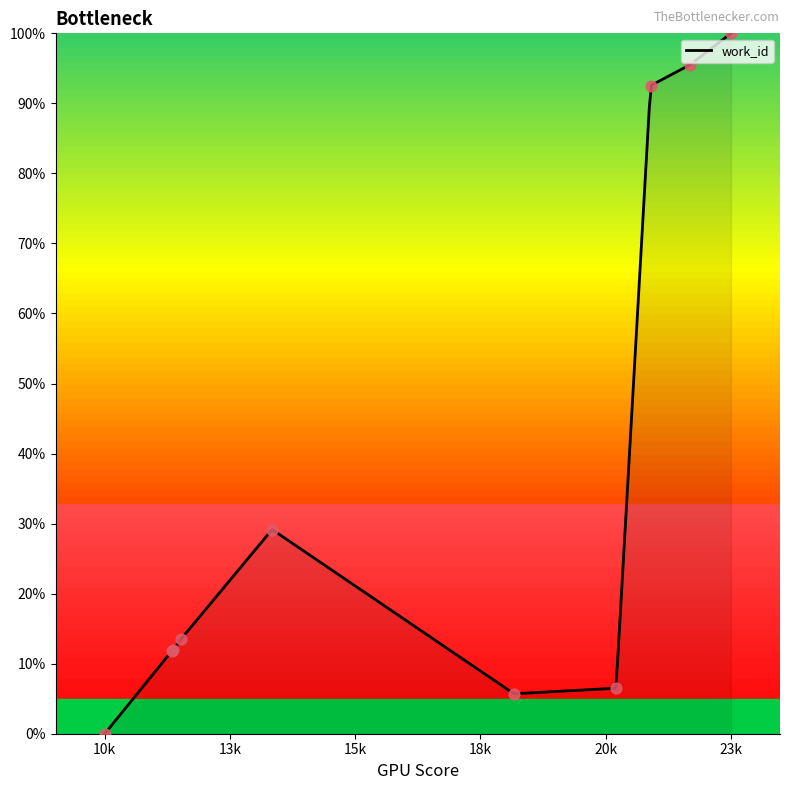

What is the maximum value for work_id?

100.0